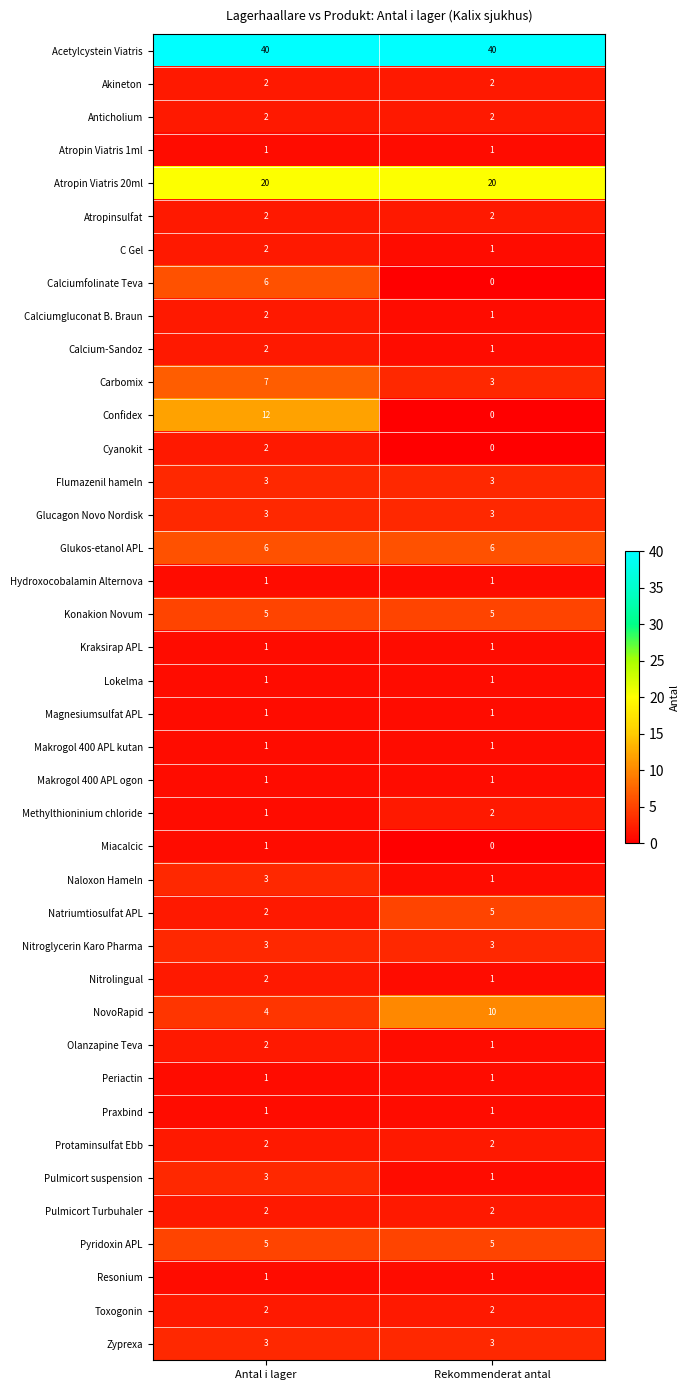

Is the value of Confidex at Antal i lager greater than the value of Nitrolingual at Antal i lager?

Yes